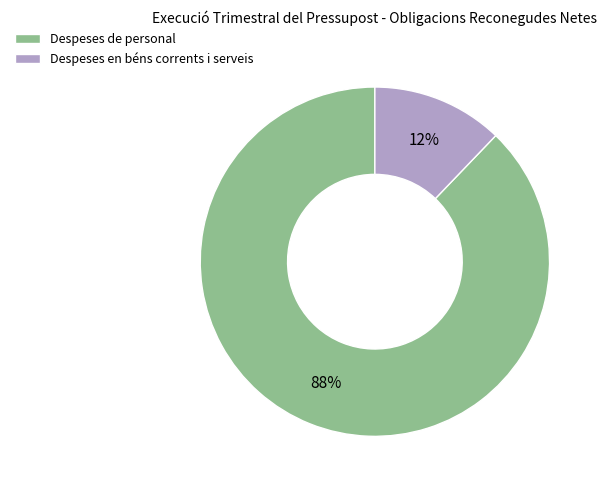

Which category has the biggest portion of the pie?

Despeses de personal